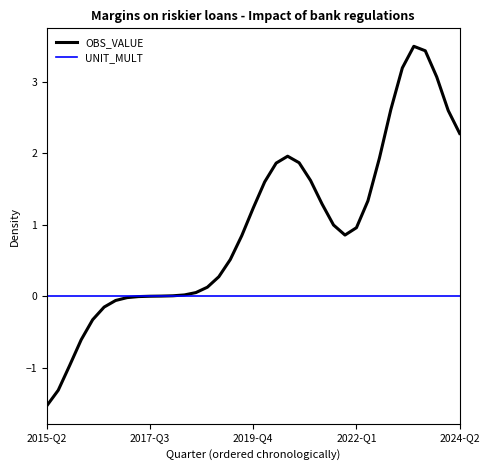

What is the minimum value shown in the chart?

-1.5